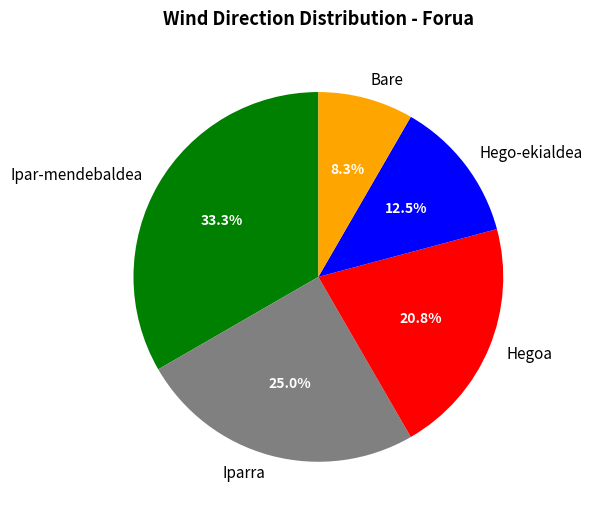

Rank the categories by value from highest to lowest.

Ipar-mendebaldea, Iparra, Hegoa, Hego-ekialdea, Bare